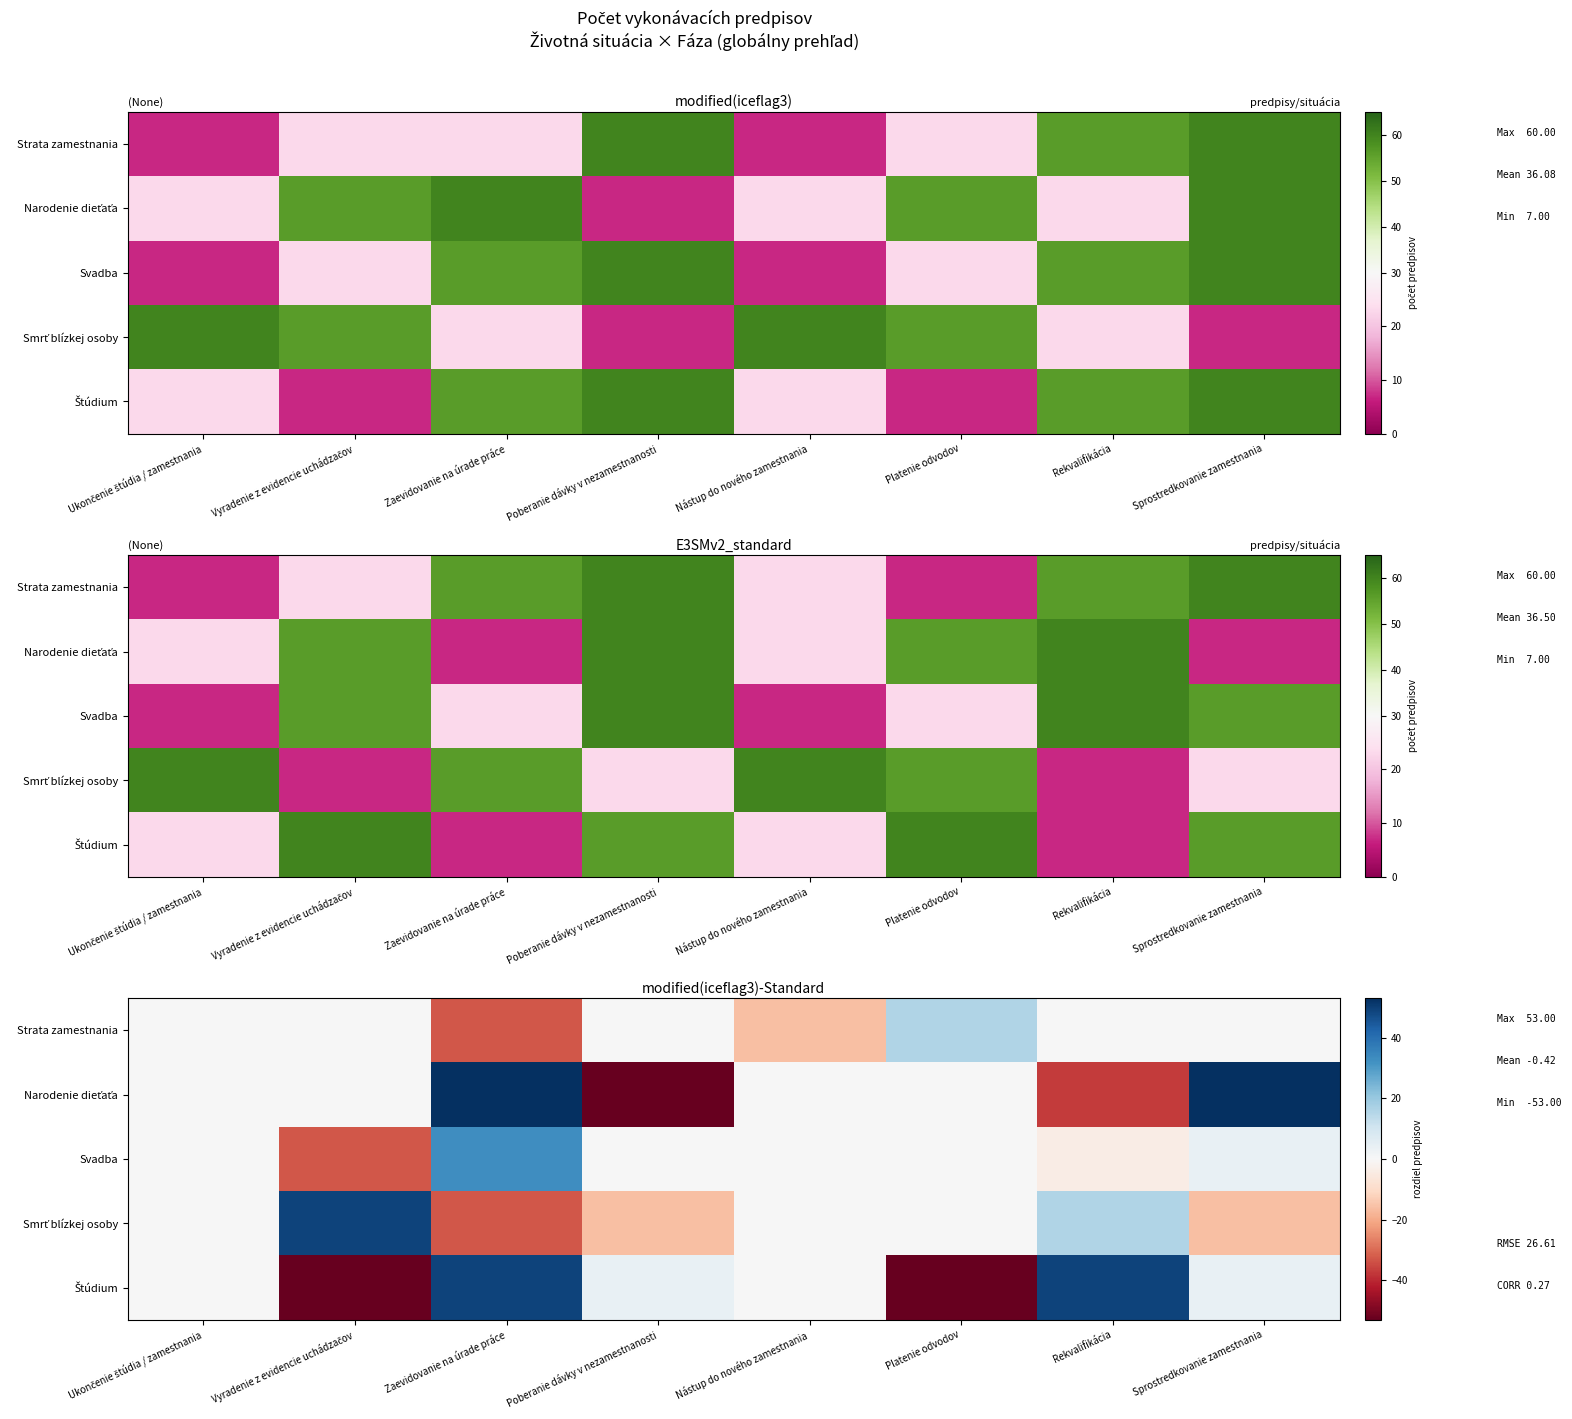

List the series in order of their peak value, lowest first.

Strata zamestnania, Svadba, Smrť blízkej osoby, Štúdium, Narodenie dieťaťa